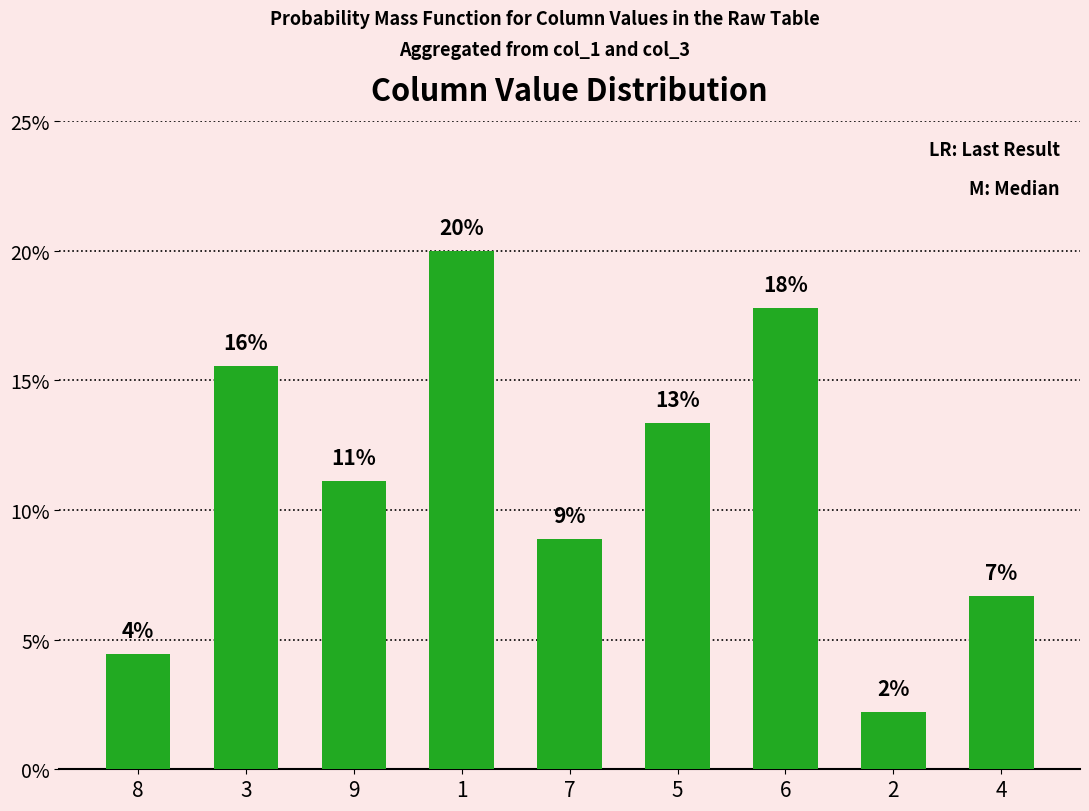

What is the difference between the second highest and second lowest values?

13.3